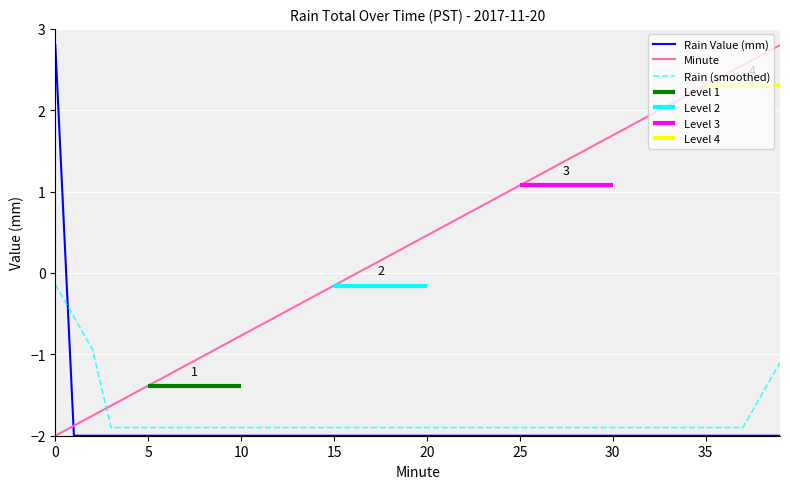

Which series has the largest total across all categories?

Minute